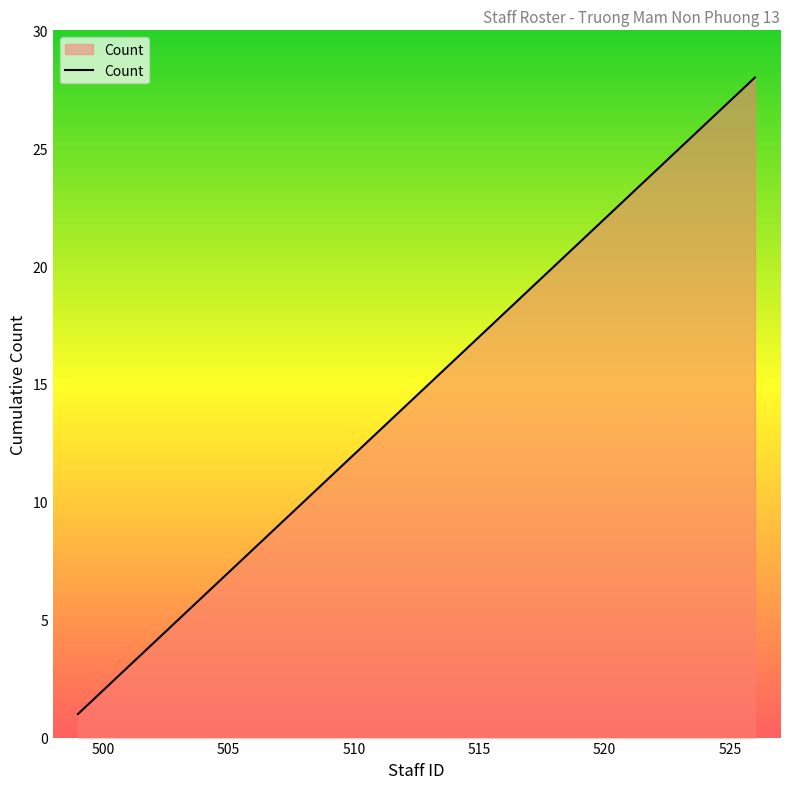

Count the number of categories in the chart.

28